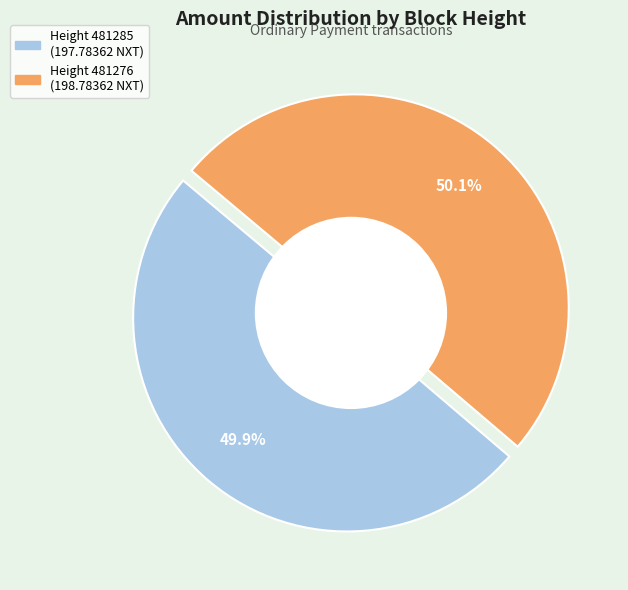

Is the sum of 481285 and 481276 greater than half?

Yes